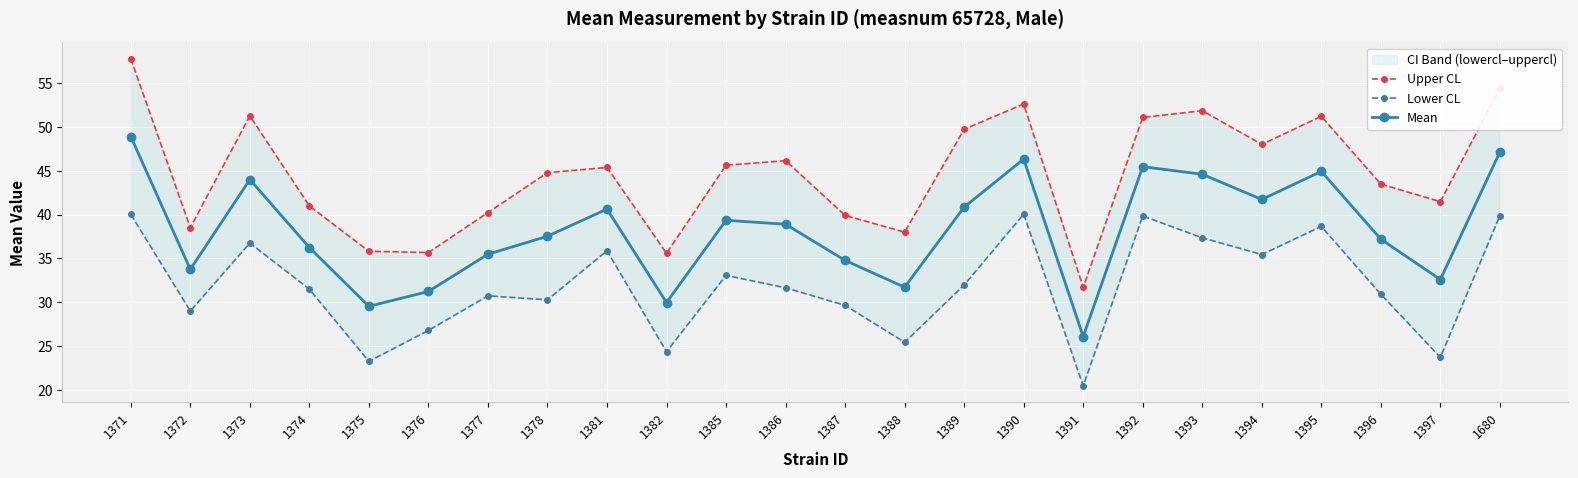

What are all the series names shown in the legend?

Upper CL, Lower CL, Mean